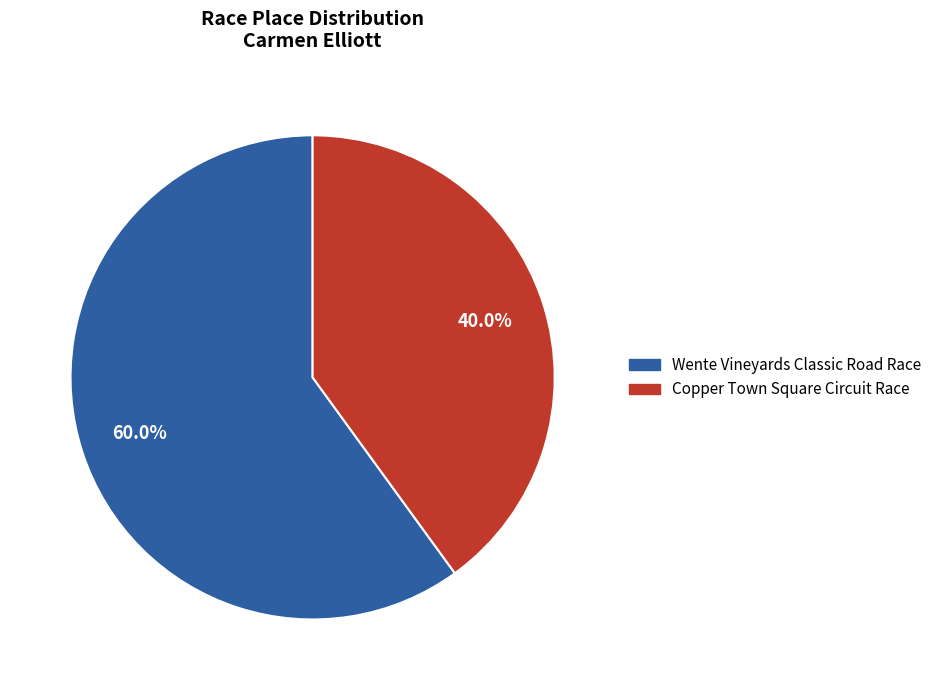

Rank the categories by value from highest to lowest.

Wente Vineyards Classic Road Race, Copper Town Square Circuit Race